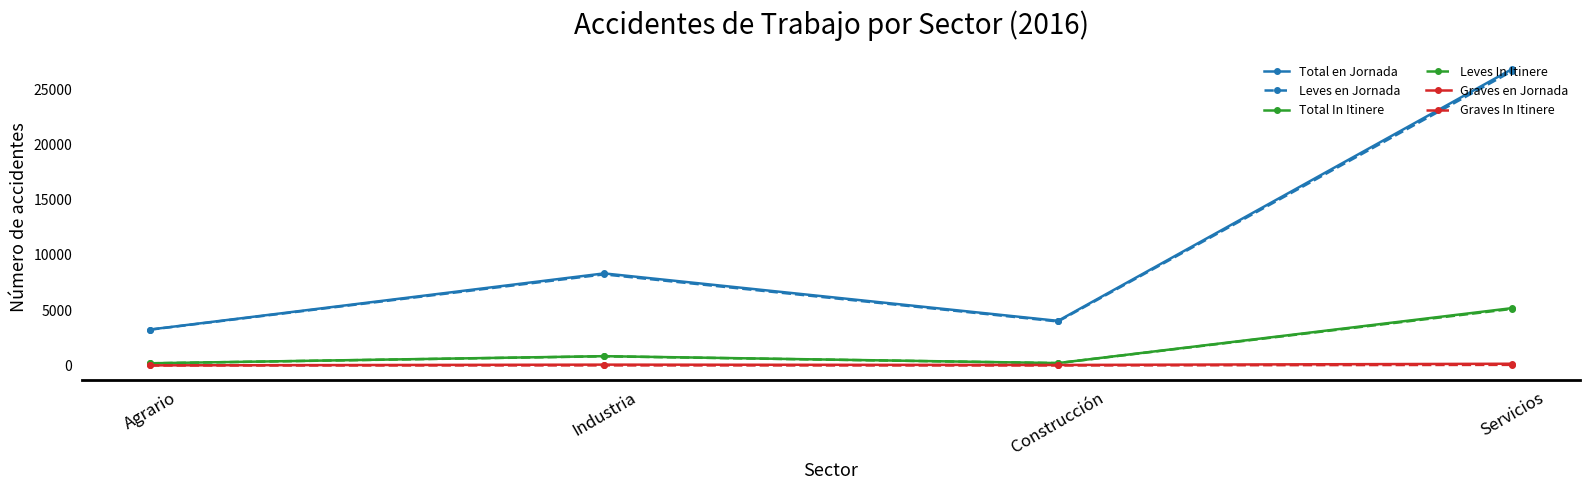

Is it true that Leves In Itinere equals 8255 at Servicios?

False